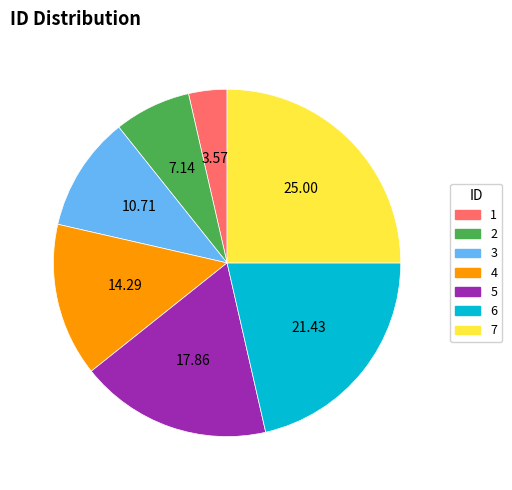

Is the sum of 7 and 6 greater than half?

No